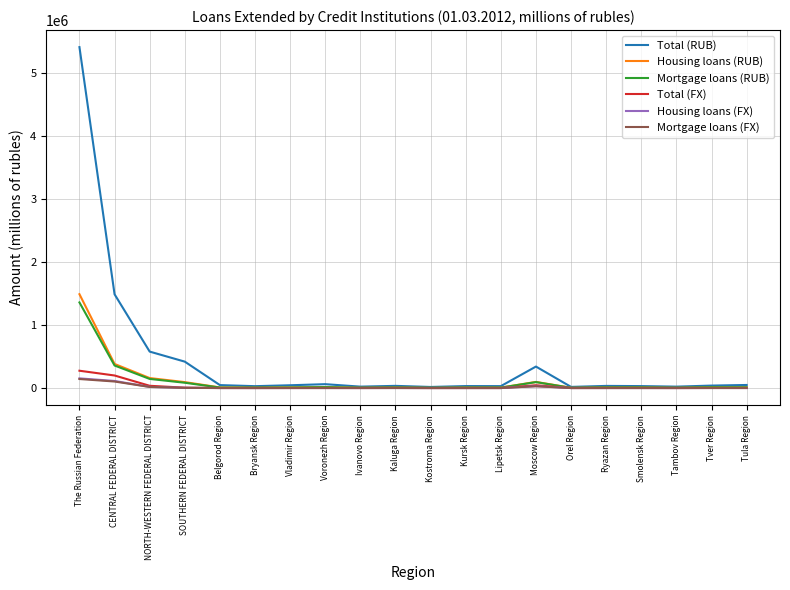

Which series has the widest spread of values?

Total (RUB)